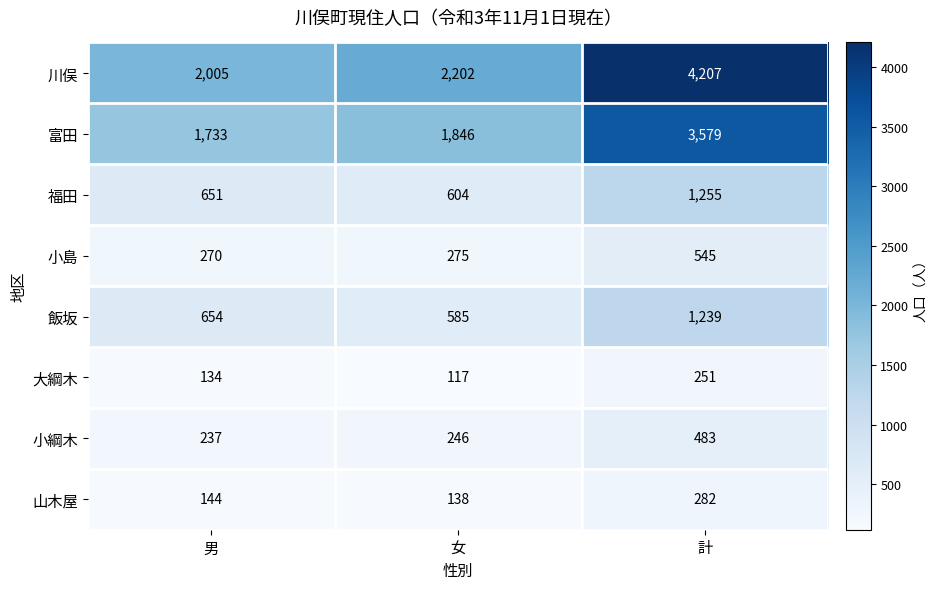

True or false: 小島 has a value of 545 at 計.

True